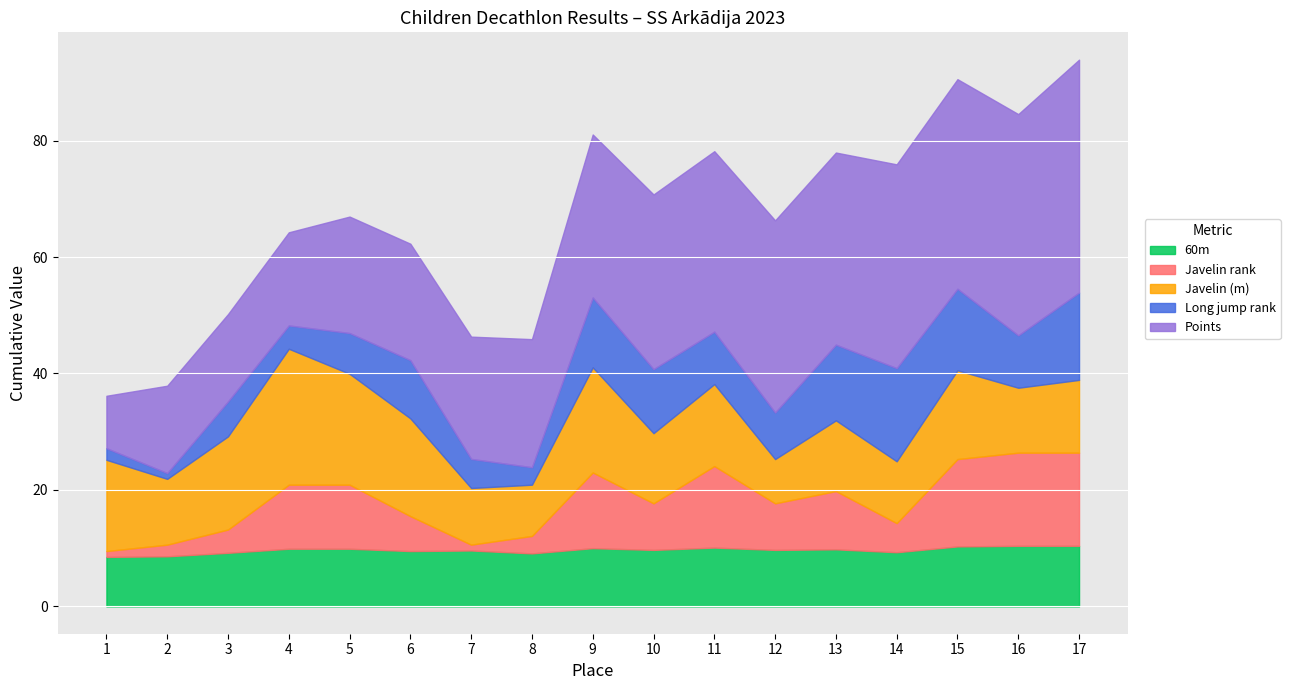

Which has a higher value, 17 or 5?

17